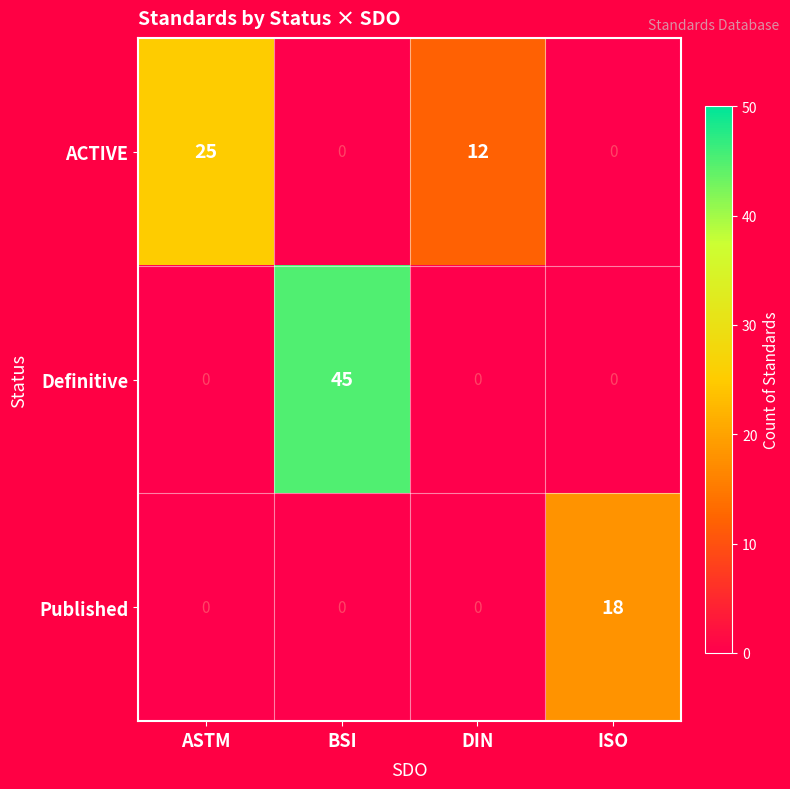

Reading left to right, transcribe all the data shown in this chart.

ACTIVE: ASTM=25	BSI=0	DIN=12	ISO=0
Definitive: ASTM=0	BSI=45	DIN=0	ISO=0
Published: ASTM=0	BSI=0	DIN=0	ISO=18